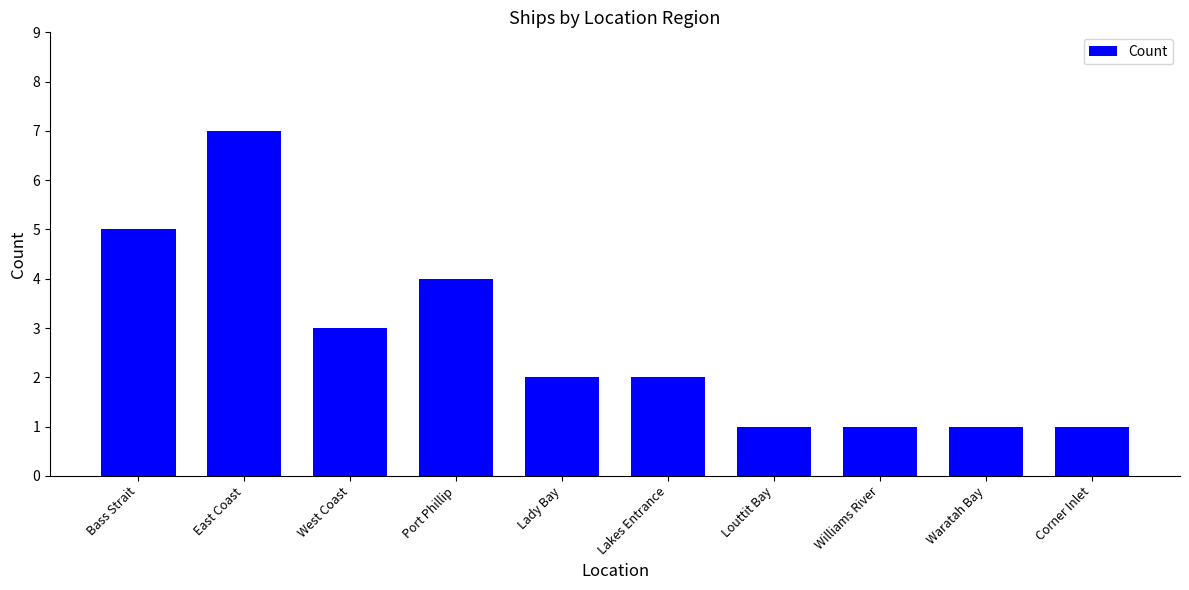

How many data points does each series have?

10